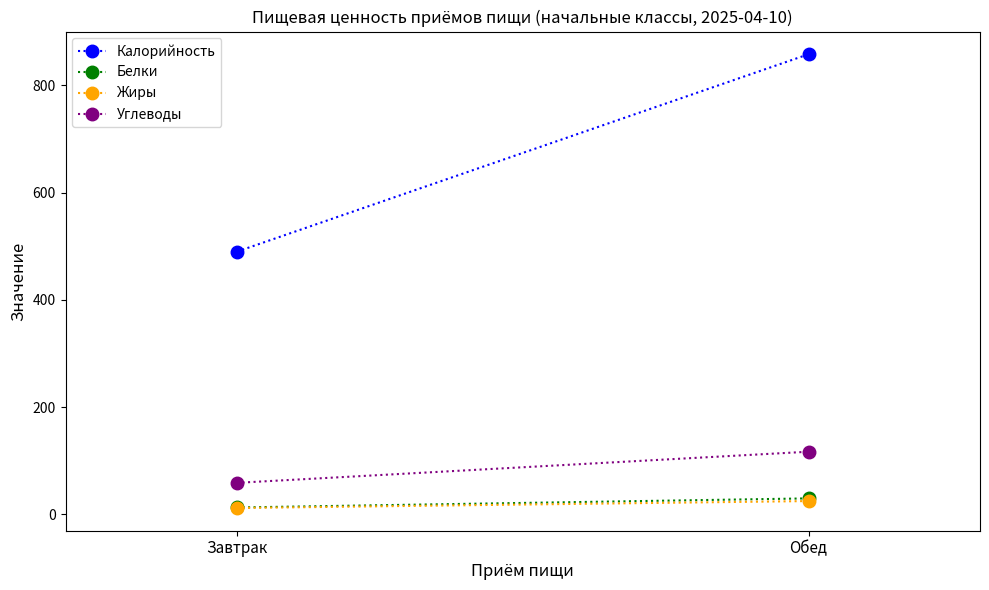

Reading left to right, what are all the values shown in this chart?

Калорийность: Завтрак=490	Обед=858
Белки: Завтрак=13	Обед=30
Жиры: Завтрак=12	Обед=25
Углеводы: Завтрак=59	Обед=117